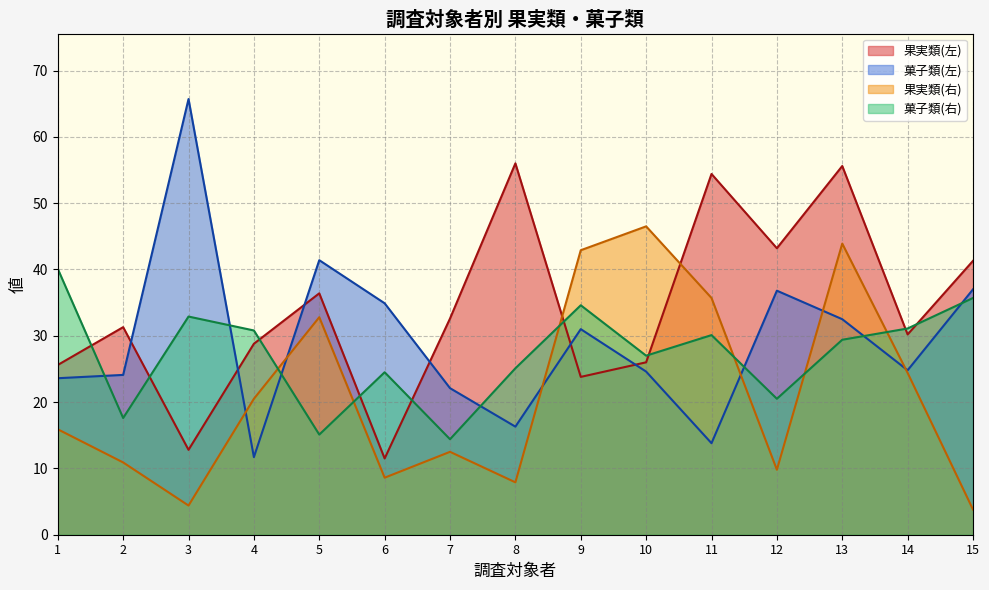

At which label does 菓子類(右) reach its minimum?

7